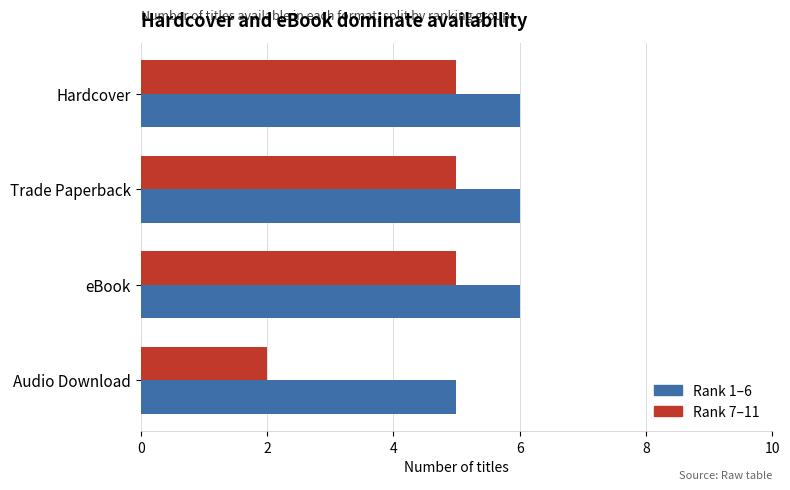

List the series in order of their overall mean, lowest first.

Rank 7–11, Rank 1–6